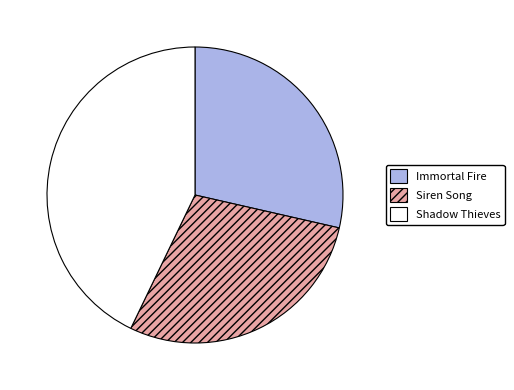

Does Siren Song represent more than half of the total?

No